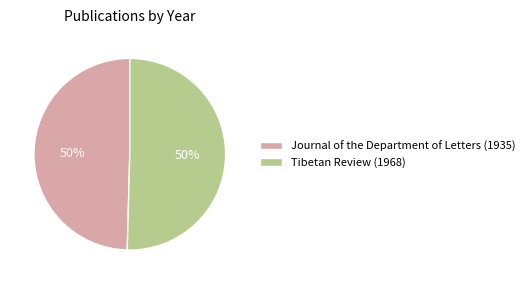

What percentage is the Journal of the Department of Letters (1935) slice, to the nearest percent?

50%